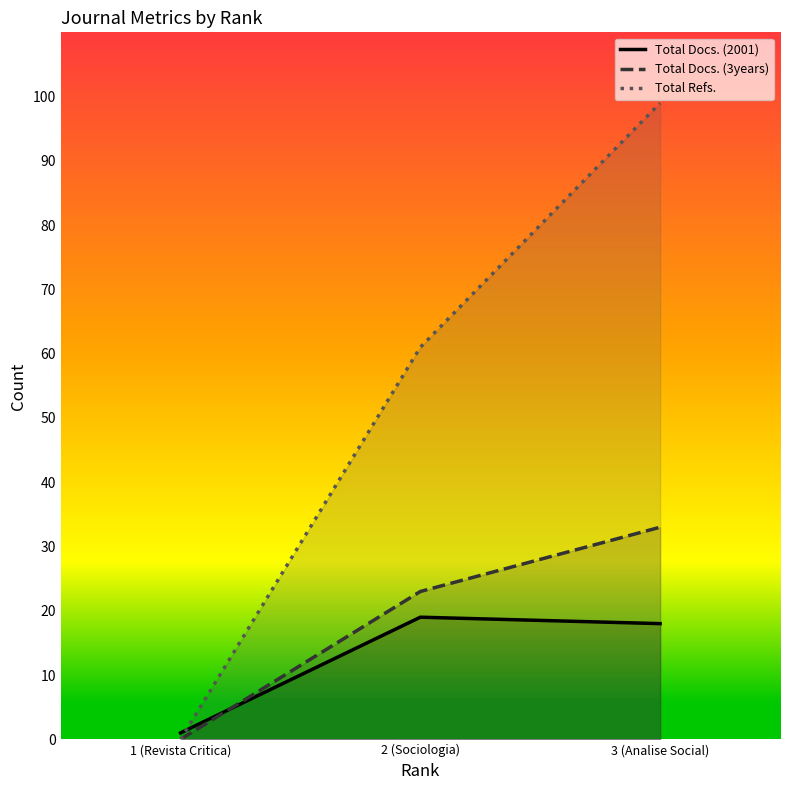

What is the label of the 1st point from the right?

3 (Analise Social)